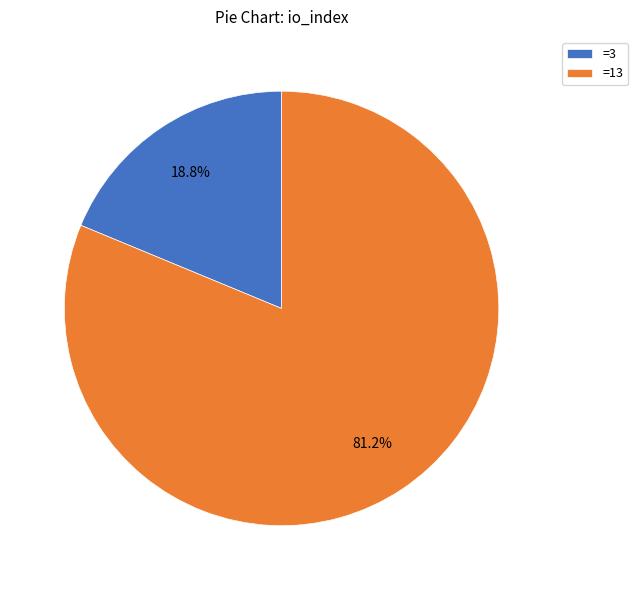

What is the majority slice?

=13